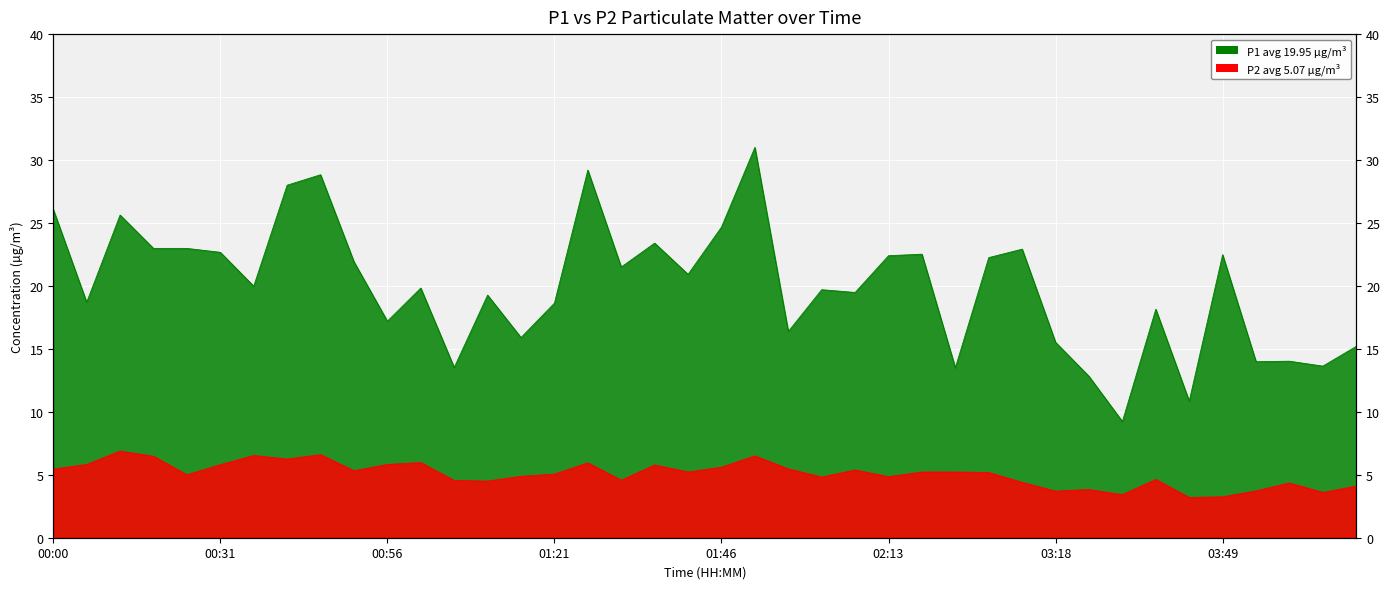

Read the P1 value at 00:21.

23.0